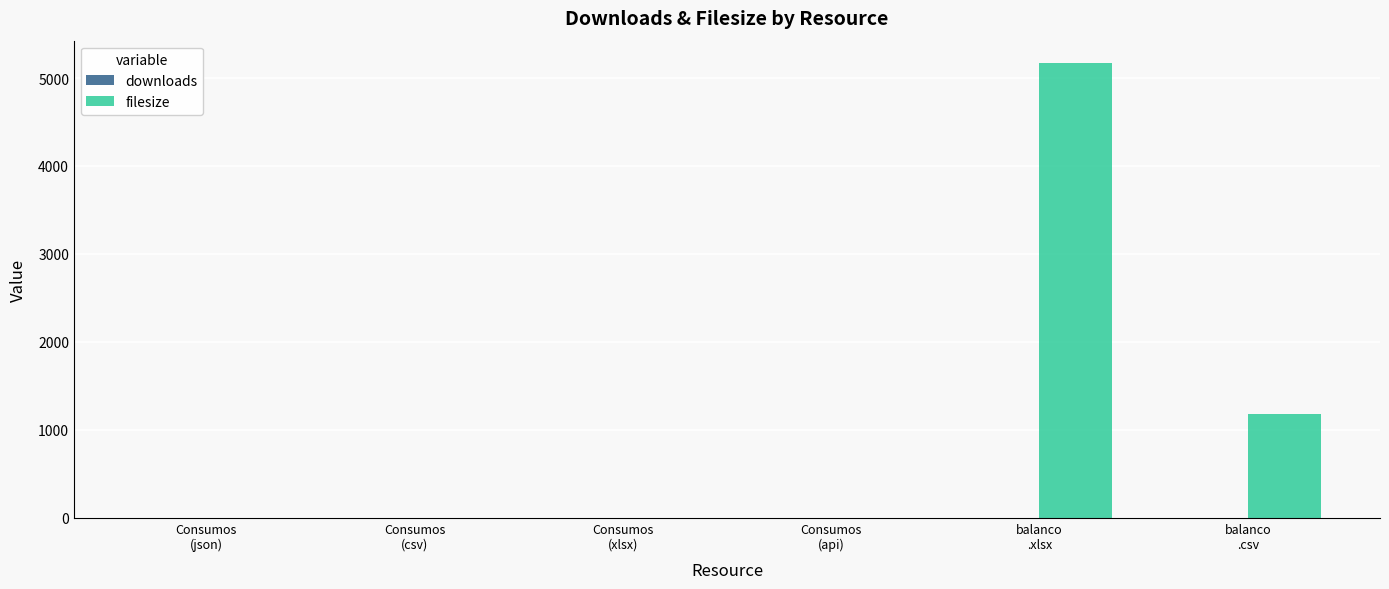

Which series has the largest total across all categories?

filesize